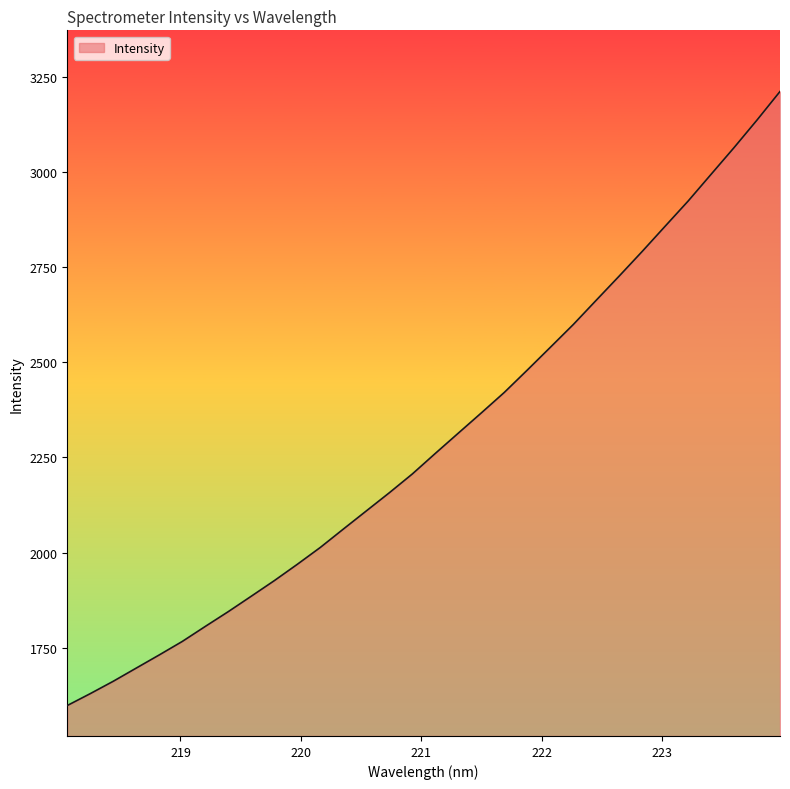

What is the difference between the maximum and minimum values?

1611.8